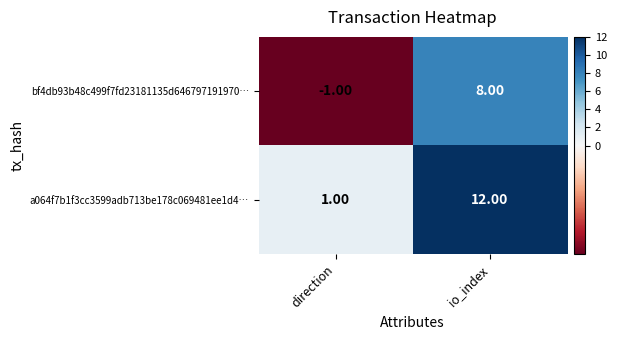

What is the spread (max minus min) of values at io_index?

4